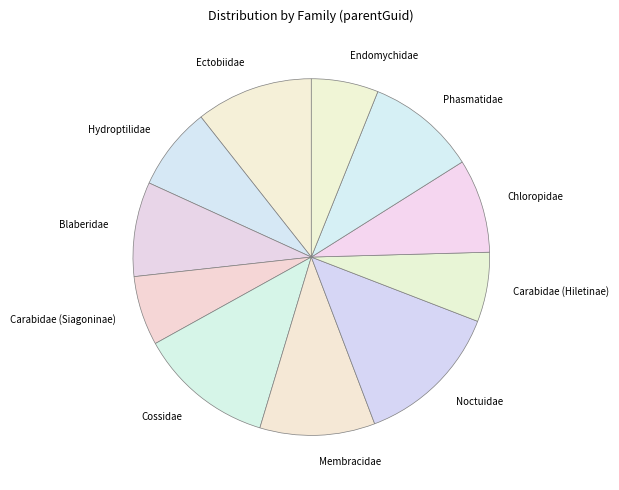

Approximately how many times larger is the value at Cossidae compared to Endomychidae?

2.0